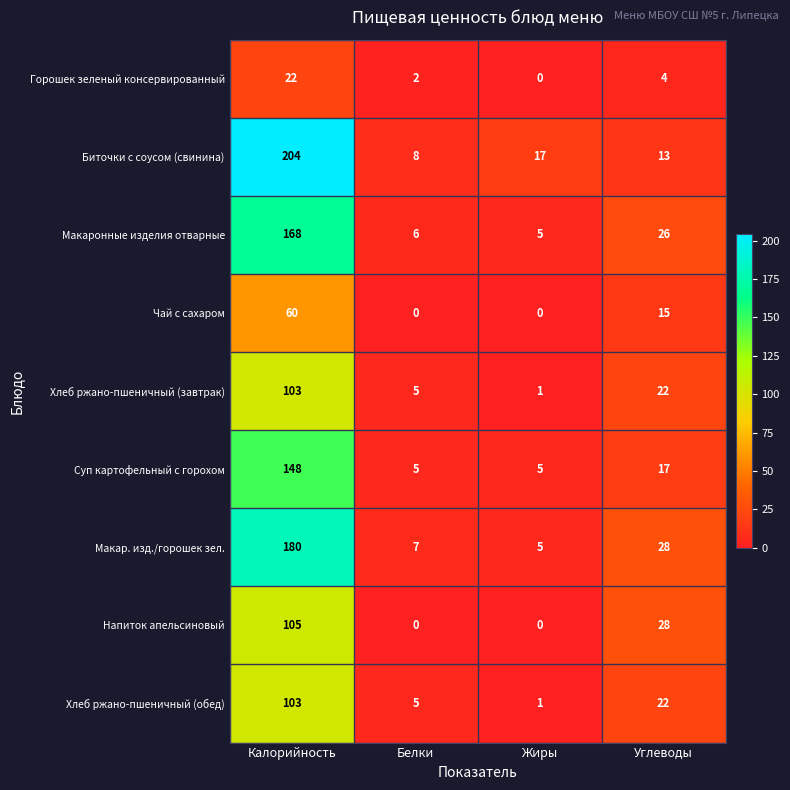

The value of Макар. изд./горошек зел. at Белки is 11. True or false?

False